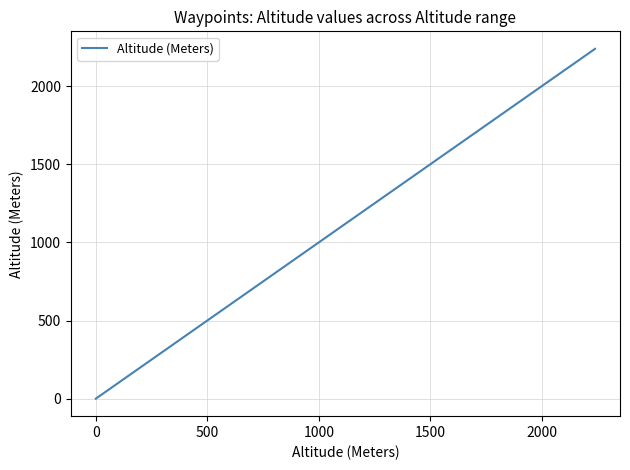

Reading right to left, extract all data points from this chart.

2238	1917	1490	1490	1328	0